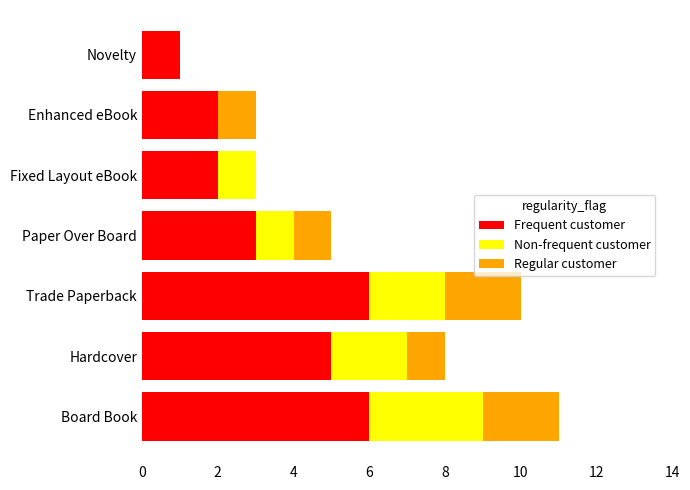

Is it true that Frequent customer equals 6 at Trade Paperback?

True